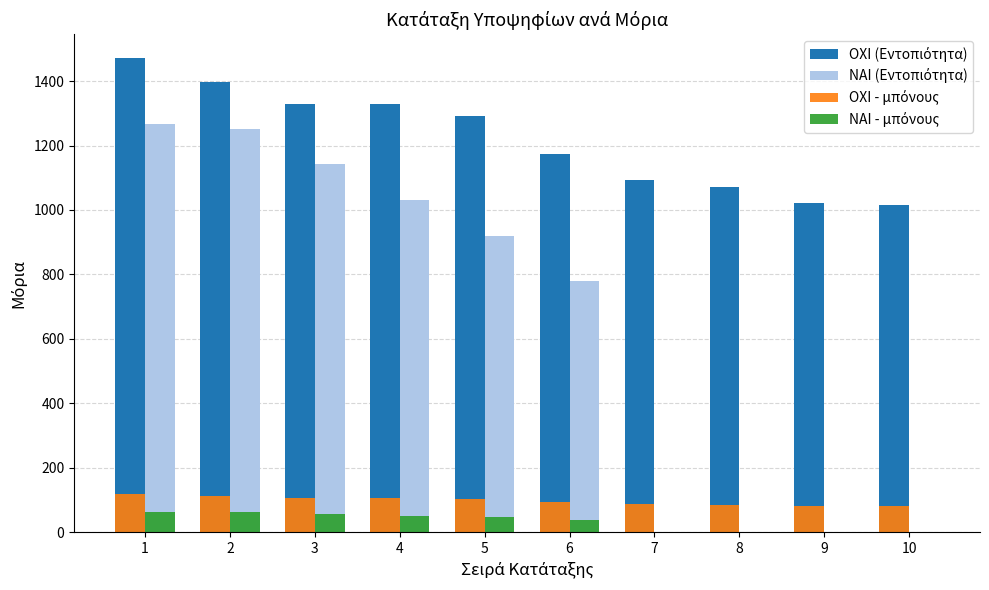

What is the greatest value displayed?

1471.8